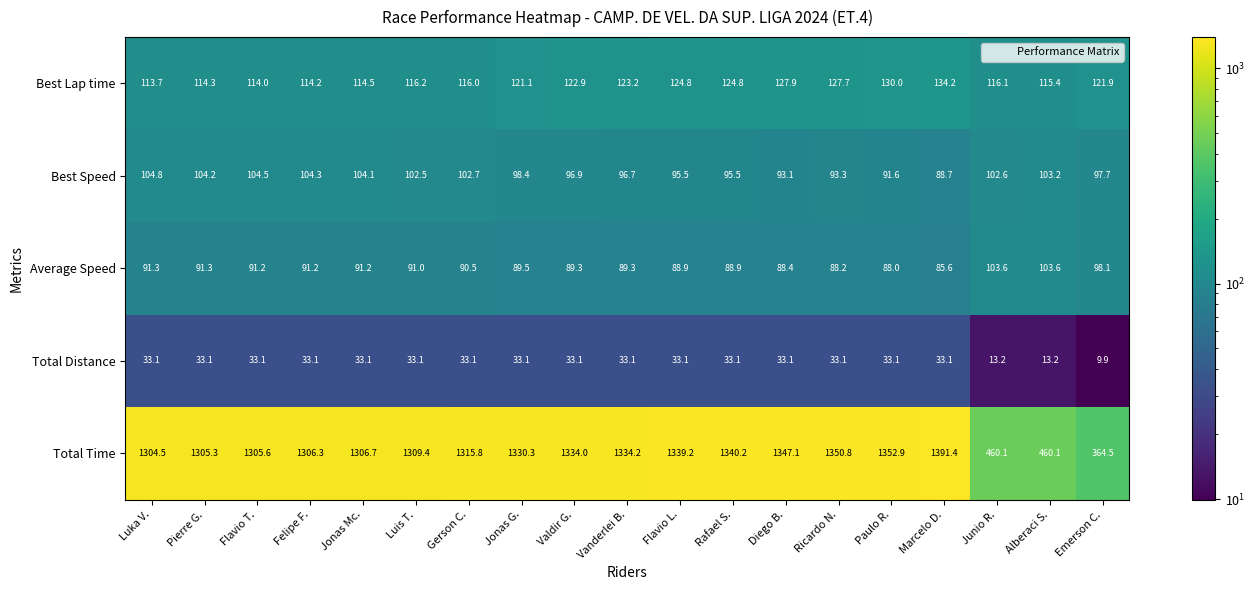

What is the sum of the Total Time values at Gerson C. and Jonas Mc.?

2622.5